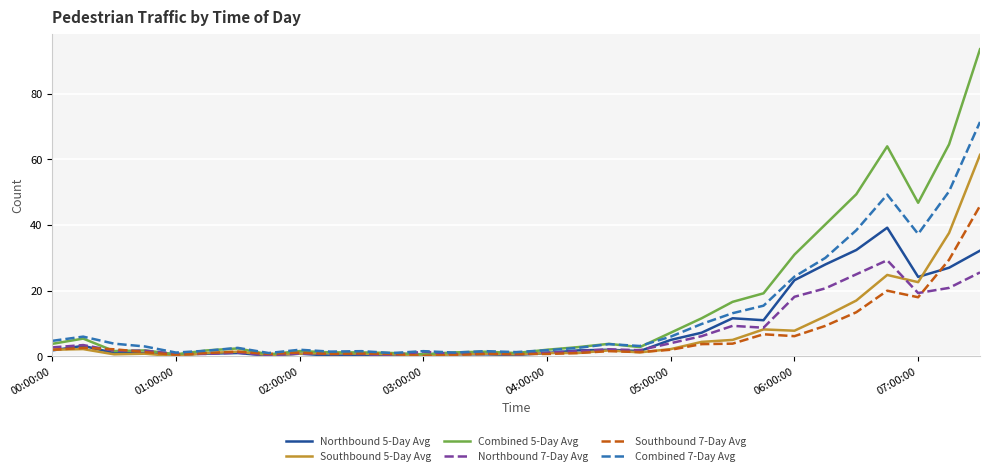

Which series has the widest spread of values?

Combined 5-Day Avg